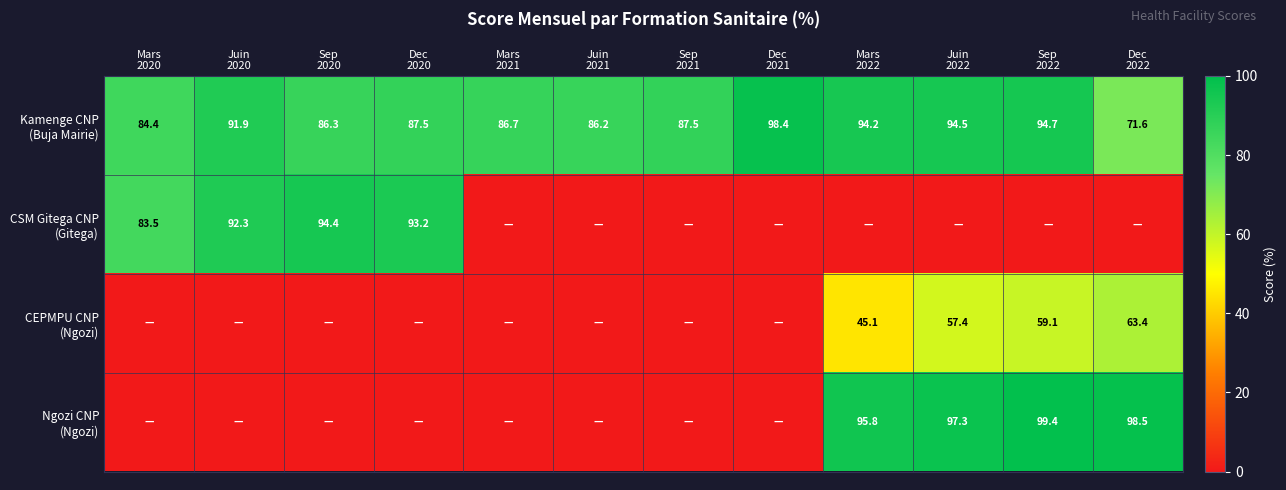

Read the Ngozi CNP (Ngozi) value at Mars 2022.

95.8